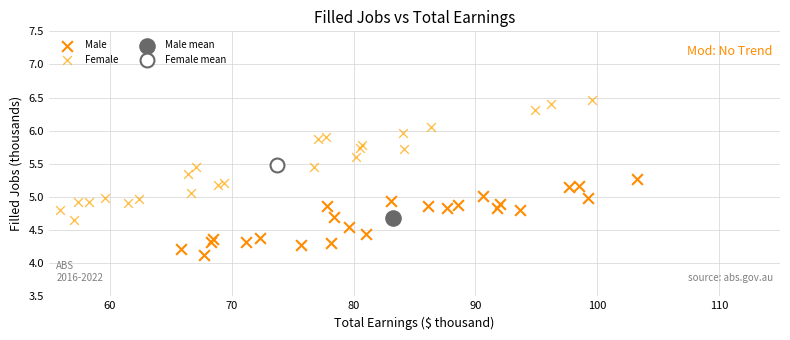

What are all the series names shown in the legend?

Male, Female, Male mean, Female mean